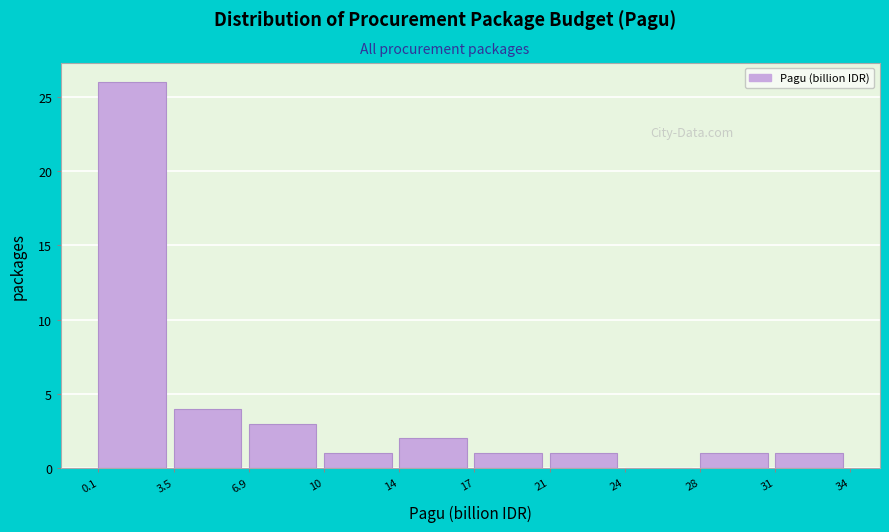

Reading left to right, list all the values displayed in this chart.

0.1=26	3.5=4	6.9=3	10=1	14=2	17=1	21=1	24=0	28=1	31=1